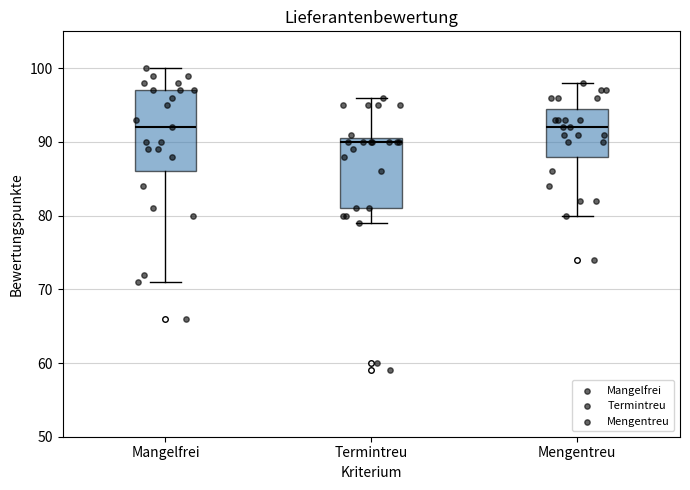

Comparing the boxes themselves (not the whiskers), which one is the tallest?

Mangelfrei